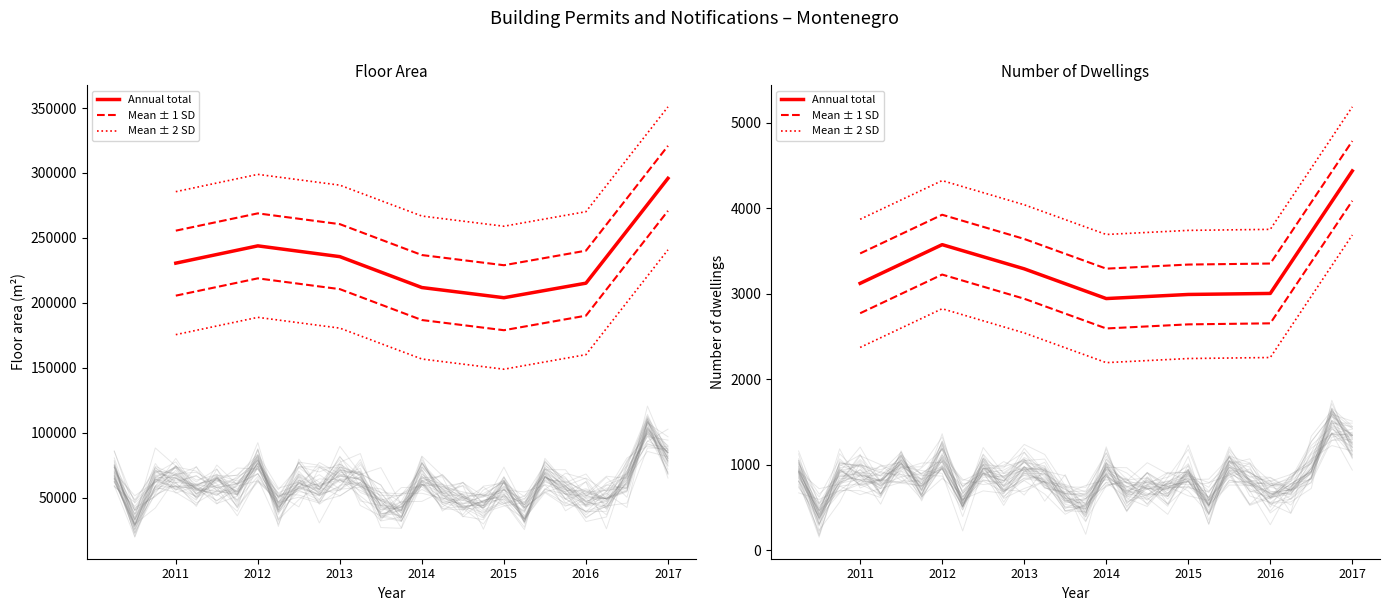

Is this an area chart (filled region under the line)?

No